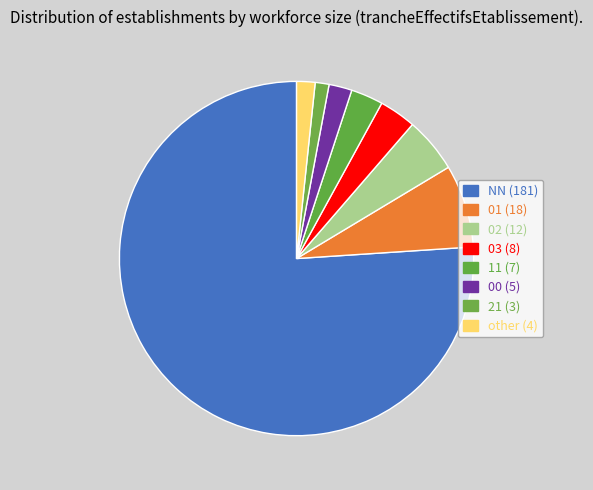

Count the number of slices in the pie.

8